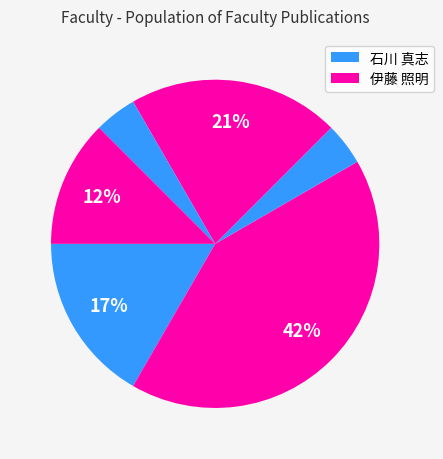

How many slices are in this pie chart?

6